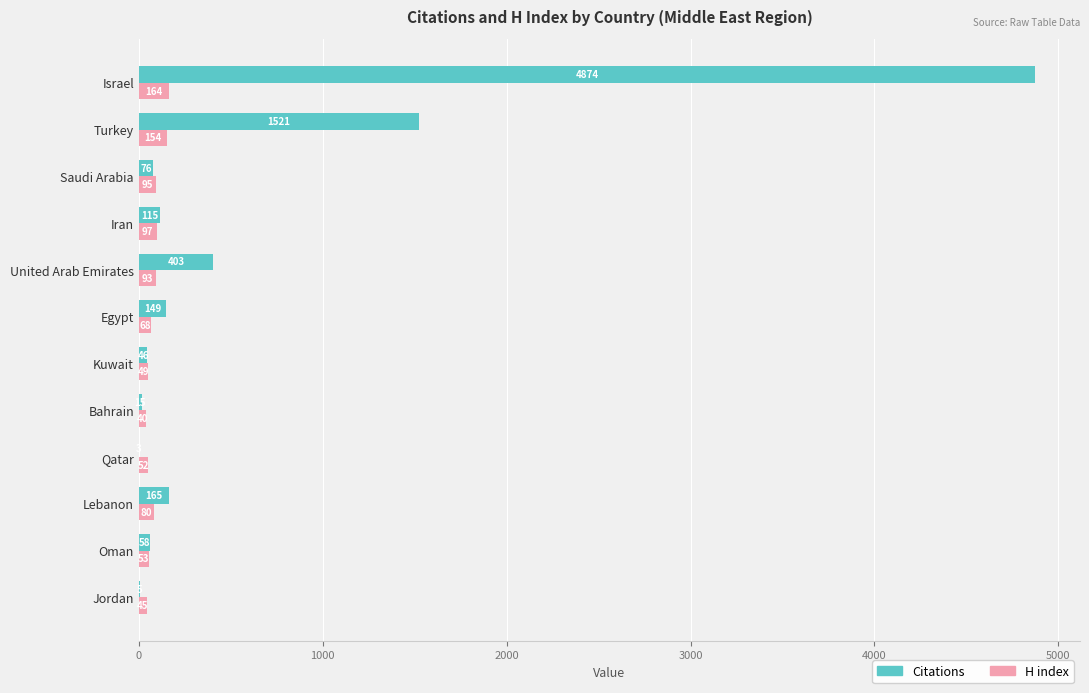

How many data points does each series have?

12